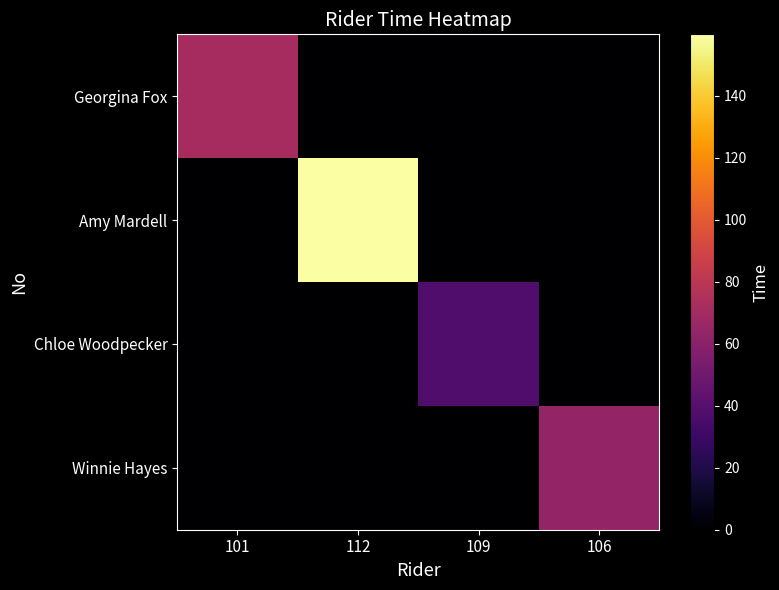

Which category has the highest value across all series?

112